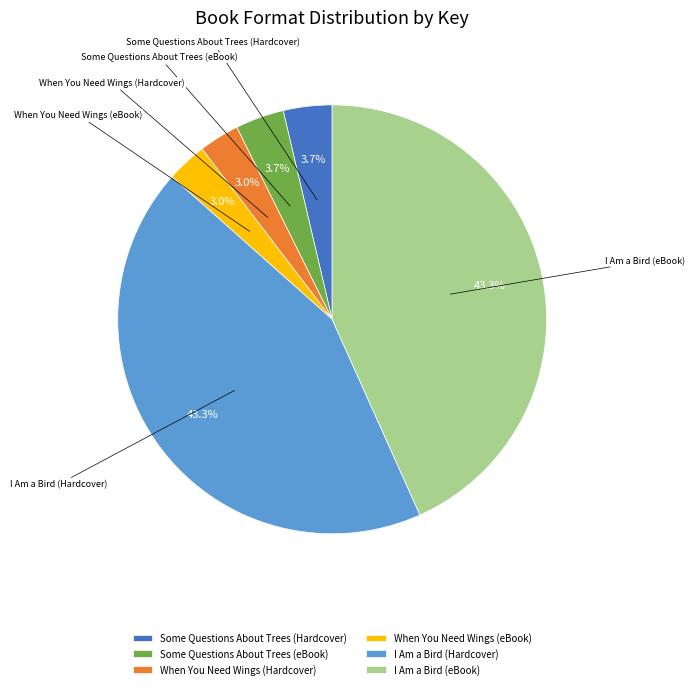

Does I Am a Bird (eBook) represent more than half of the total?

No